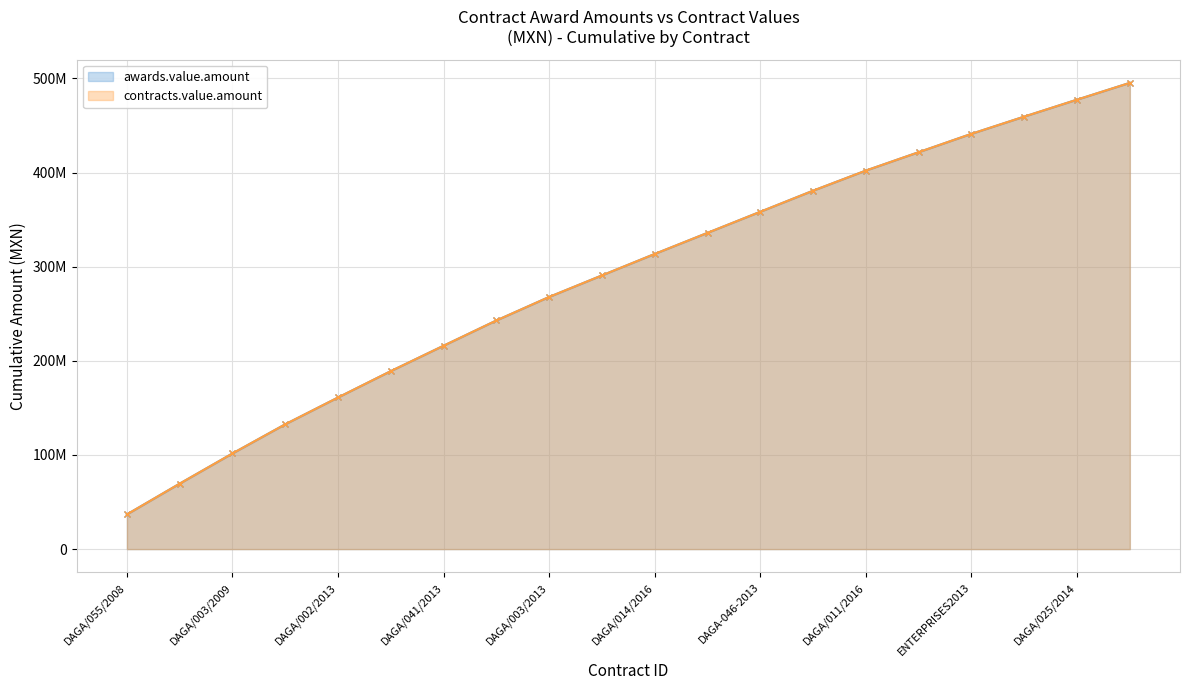

Rank the series by their maximum value, from highest to lowest.

awards.value.amount, contracts.value.amount